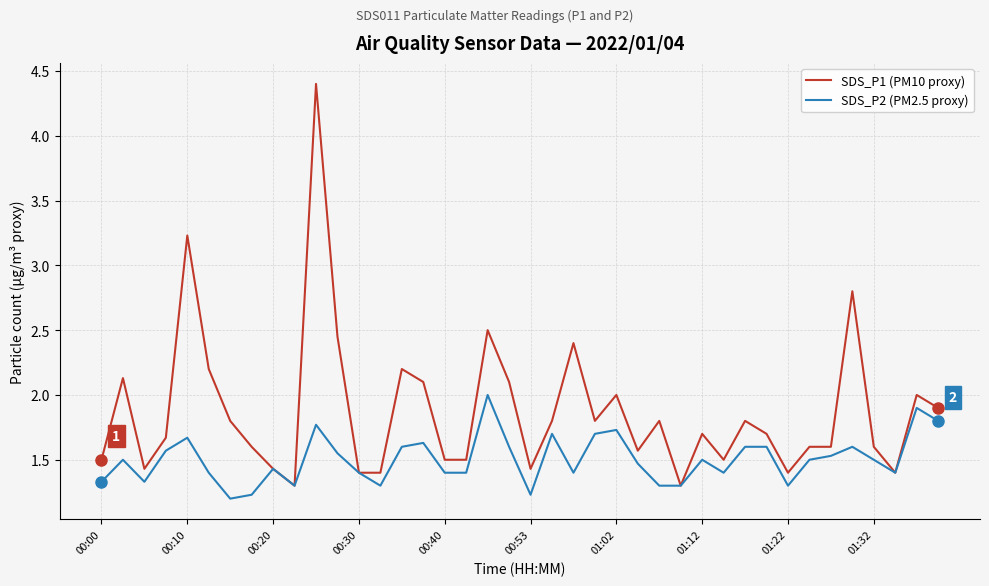

Which series has the widest spread of values?

SDS_P1 (PM10 proxy)